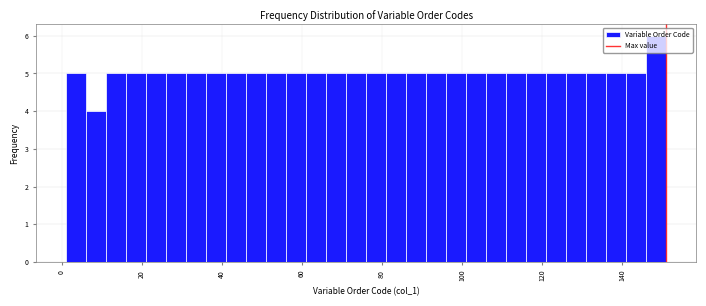

Read against the x-axis, roughly where is the centre of the tallest bar?

148